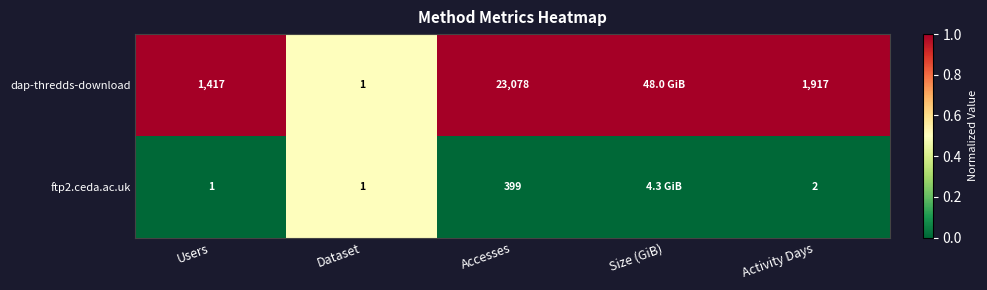

What is the sum of the ftp2.ceda.ac.uk values at Activity Days and Accesses?

401